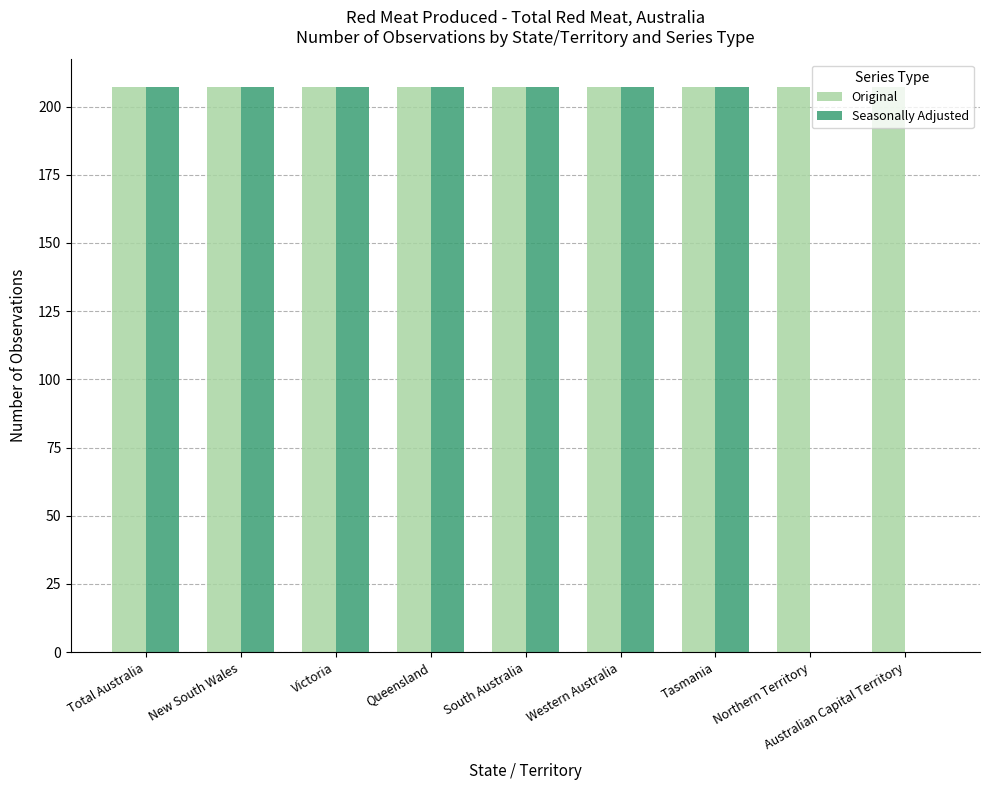

Is it true that Original equals 100 at Northern Territory?

False